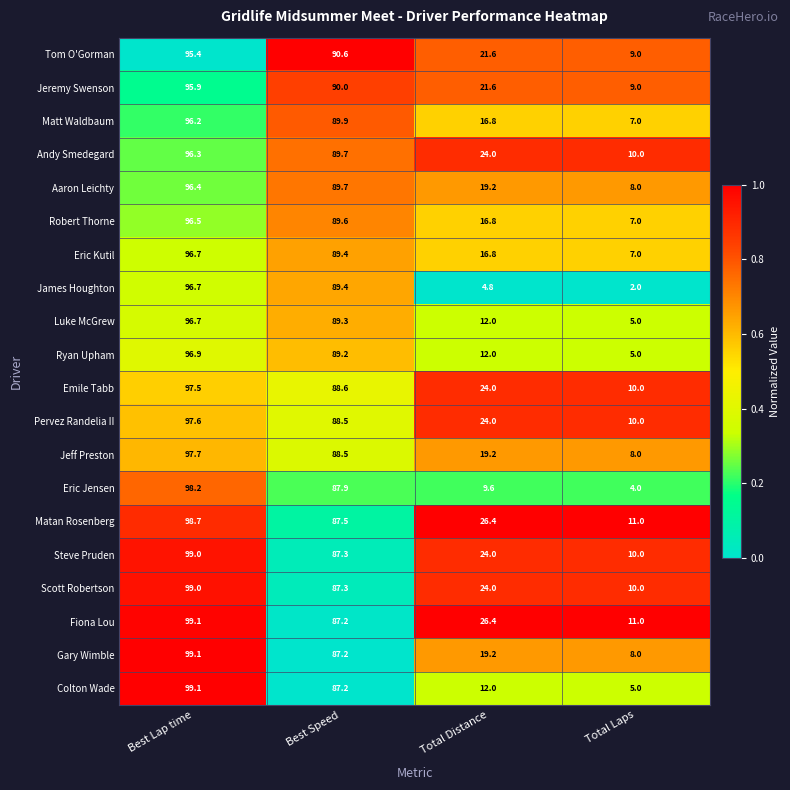

Is it true that Pervez Randelia II equals 10.0 at Total Laps?

True